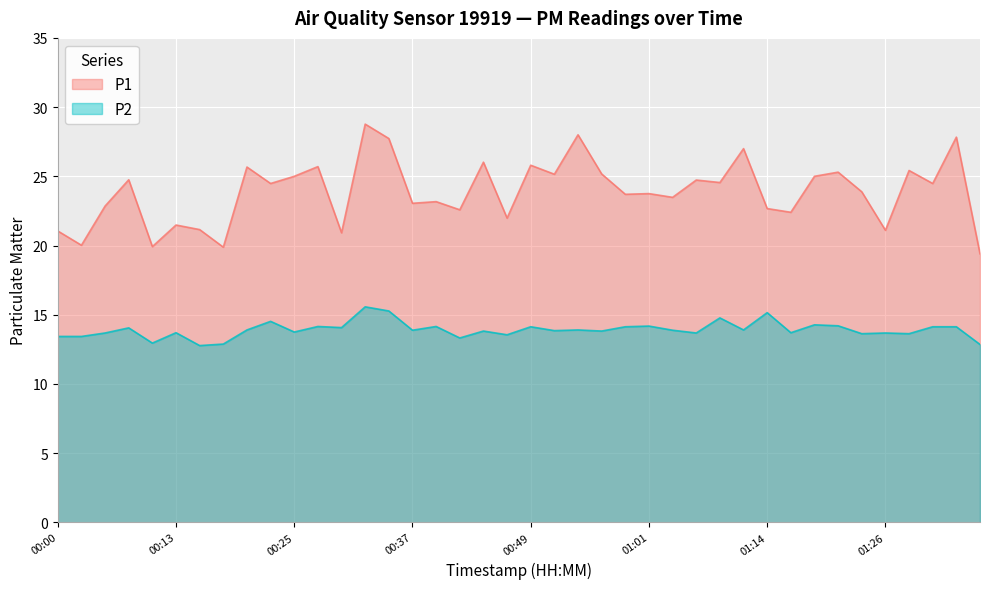

At which category is the sum across all series the highest?

00:32